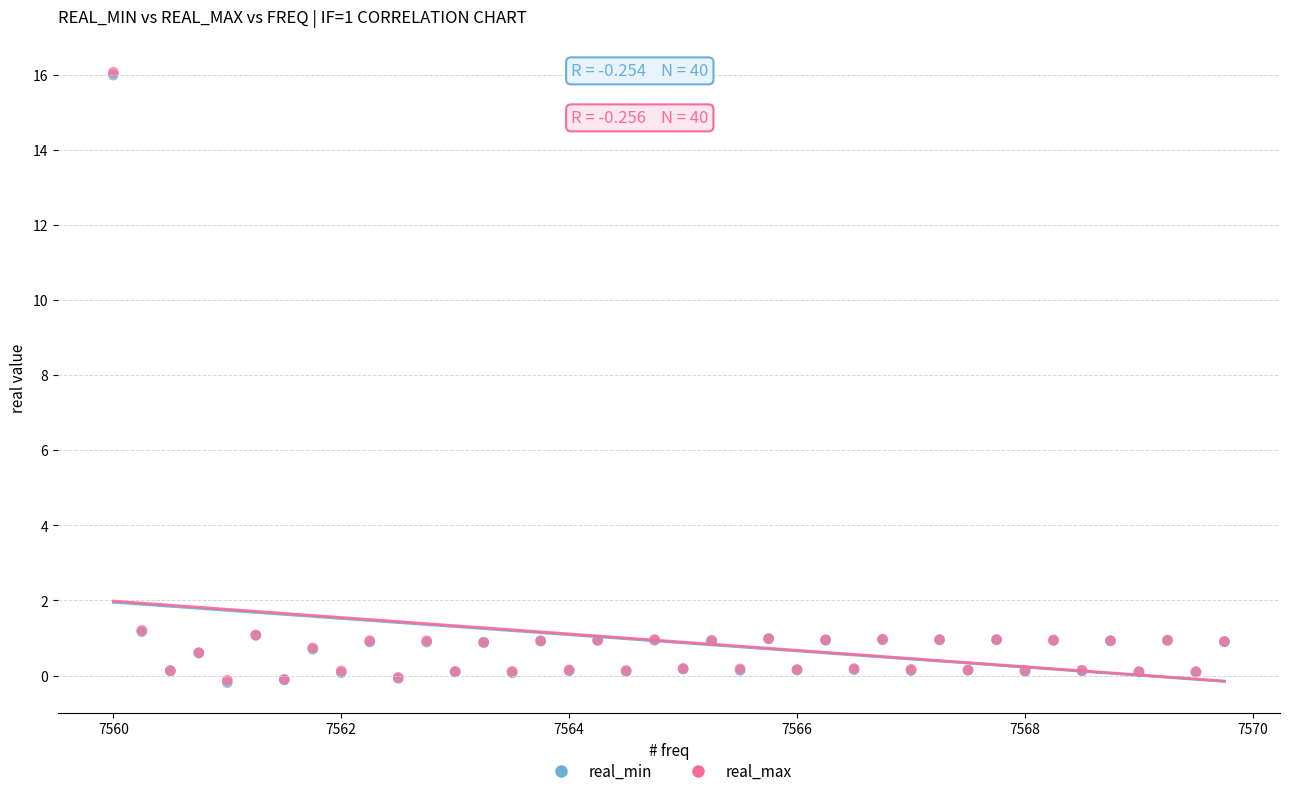

What are all the series names shown in the legend?

real_min, real_max